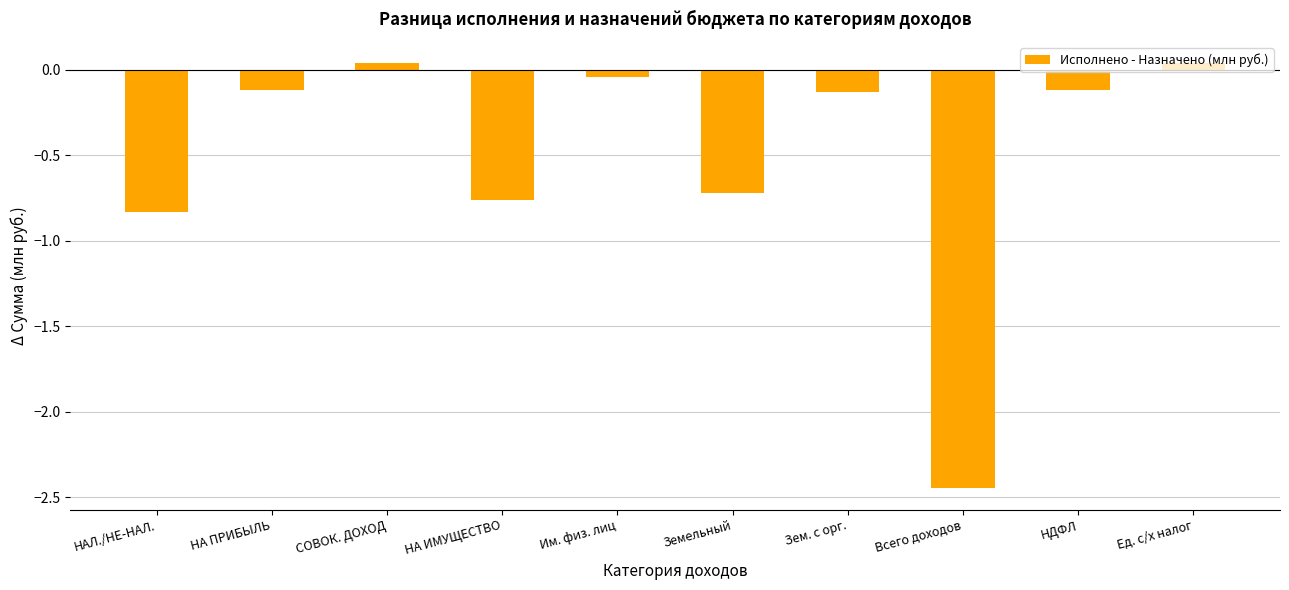

How many data points does each series have?

10